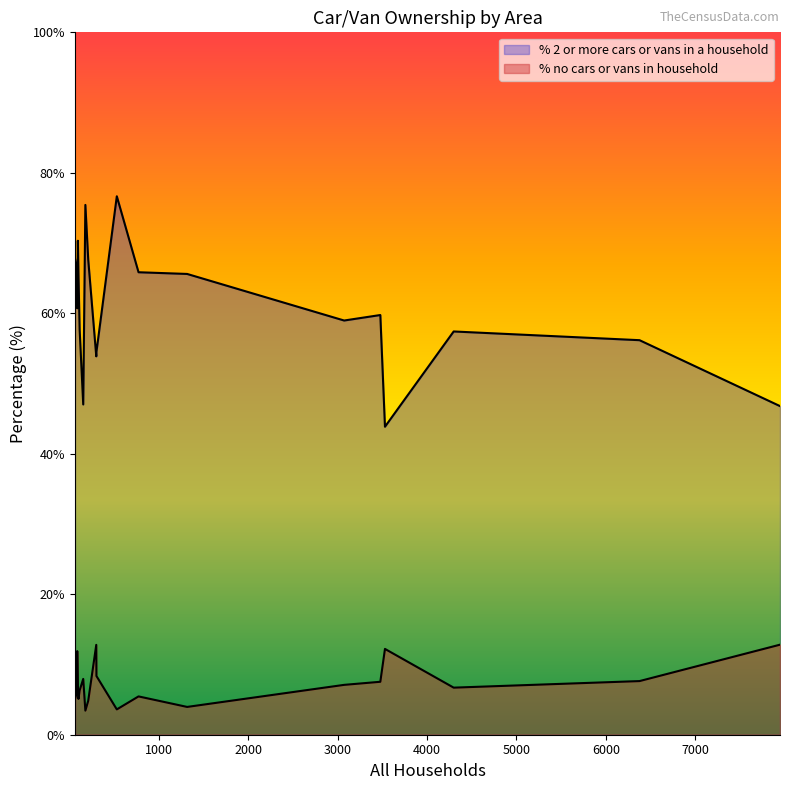

Which series changed the most between Edmondsham and Gussage All Saints?

% no cars or vans in household